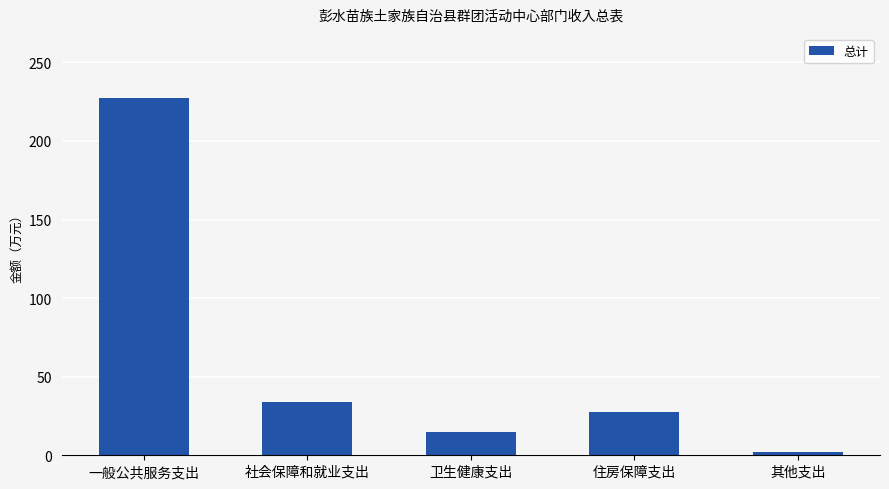

List the labels in order of value, smallest first.

其他支出, 卫生健康支出, 住房保障支出, 社会保障和就业支出, 一般公共服务支出